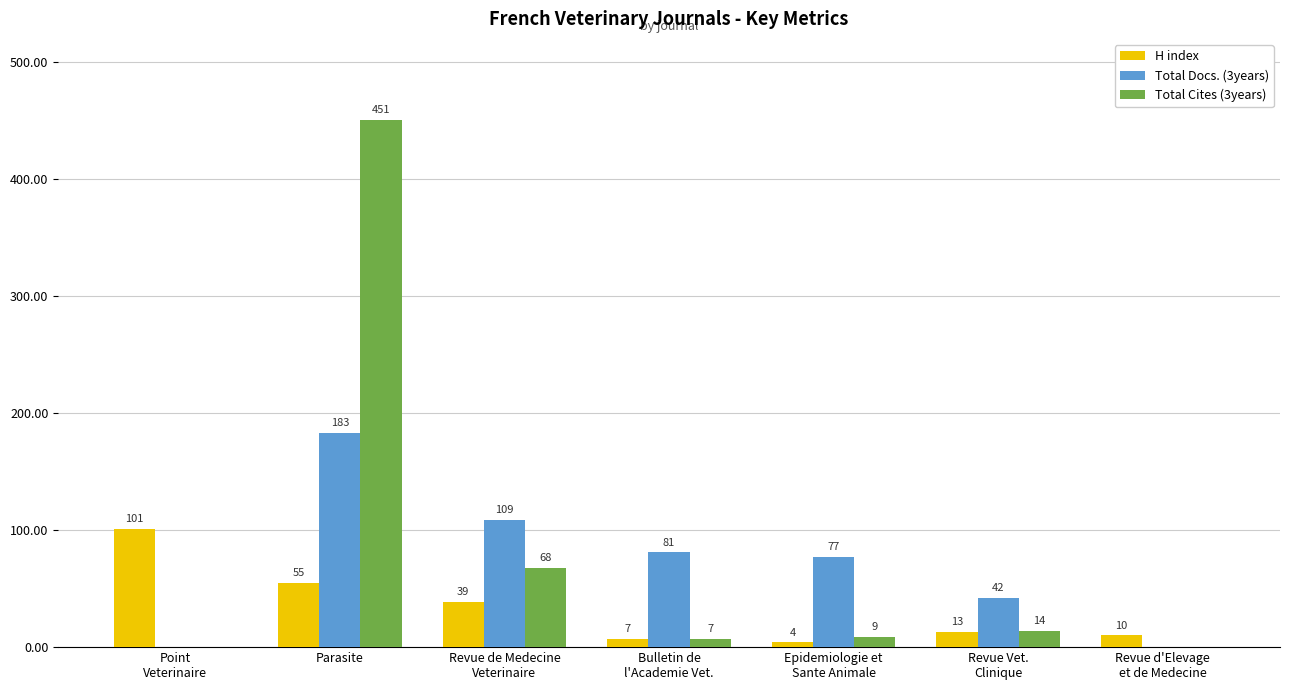

Which series changed the most between Epidemiologie et
Sante Animale and Revue d'Elevage
et de Medecine?

Total Docs. (3years)